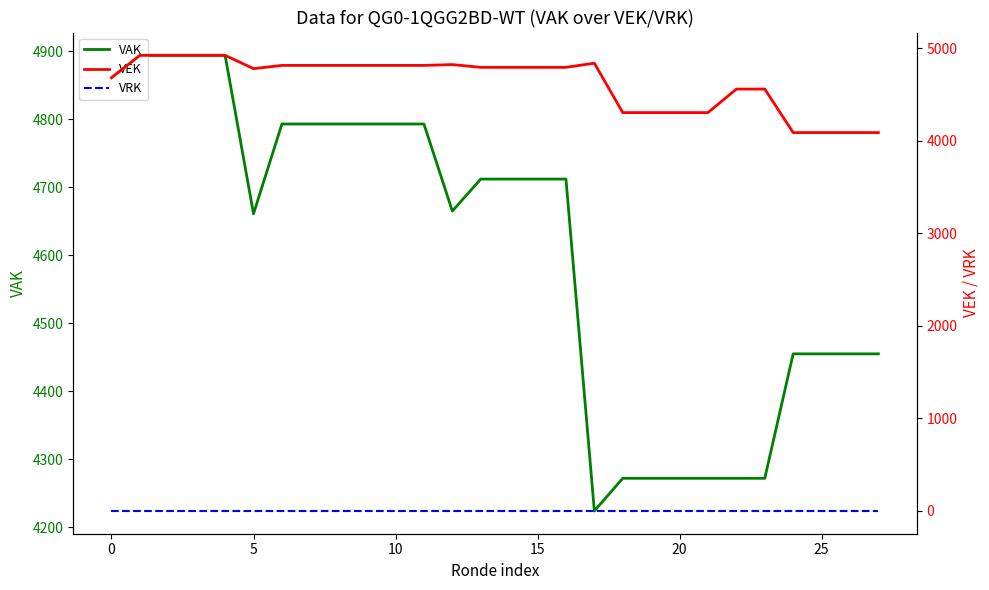

What is the highest value of the VAK series?

4894